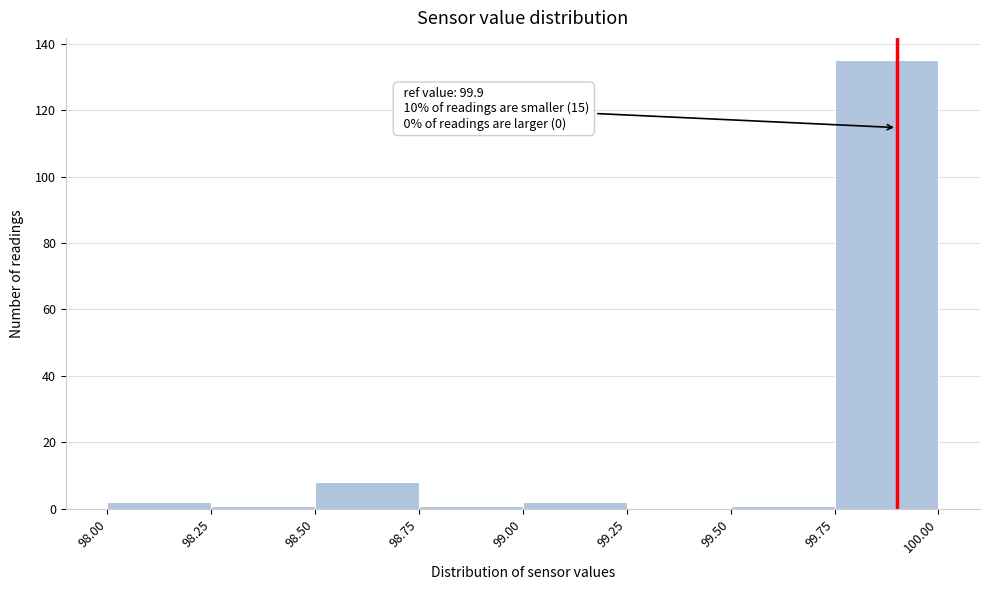

Which range on the x-axis has the tallest bar?

99.75 to 100.00